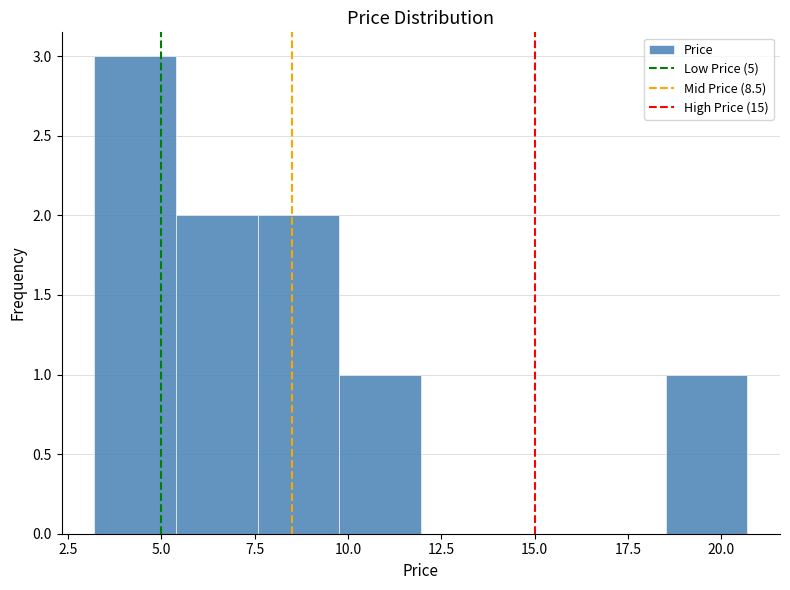

How tall is the bar that spans 10.0 to 12.0 on the x-axis? Neither the bar edges nor the heights are printed on the chart, so give them approximately, as read against the axes.

1